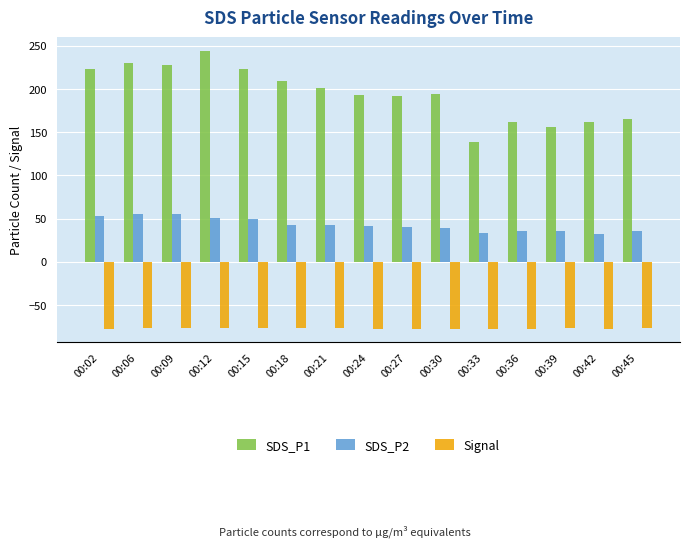

How many bars are there in total?

45